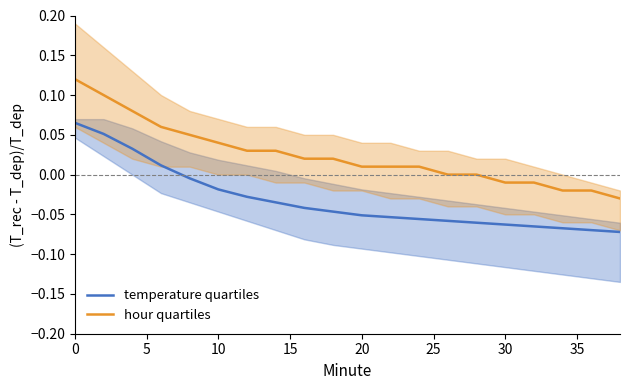

How many values in temperature quartiles are above zero?

4